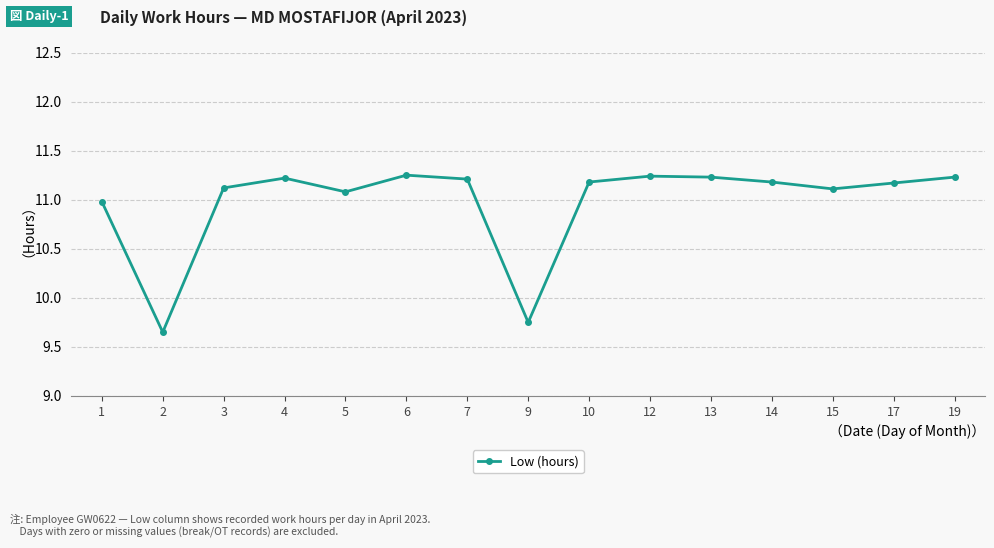

True or false: there are more than 1 points higher than both neighbors.

True